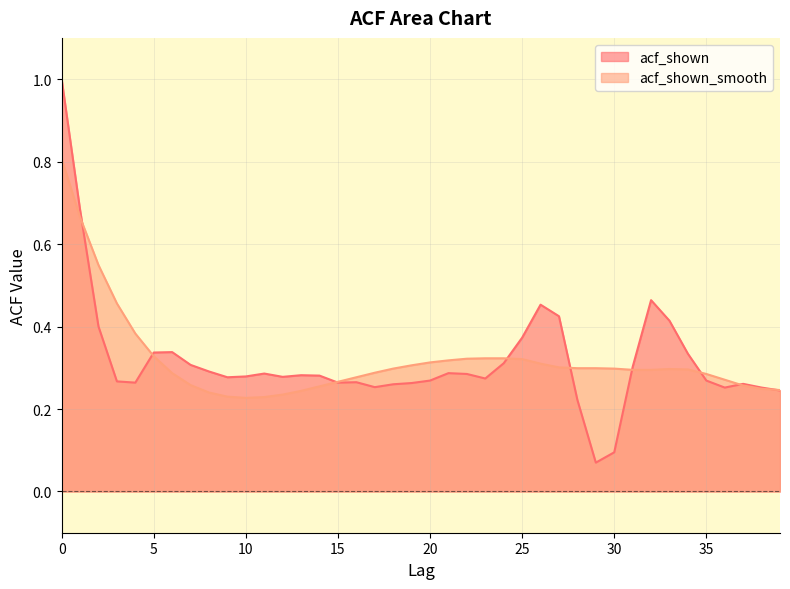

How many lines are shown in the chart?

2